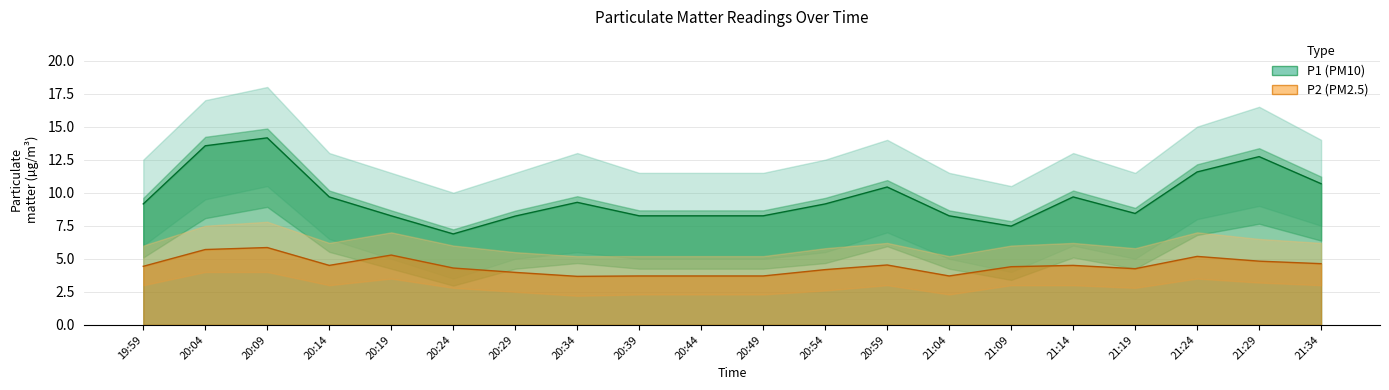

Where is the first local maximum for P1?

20:09